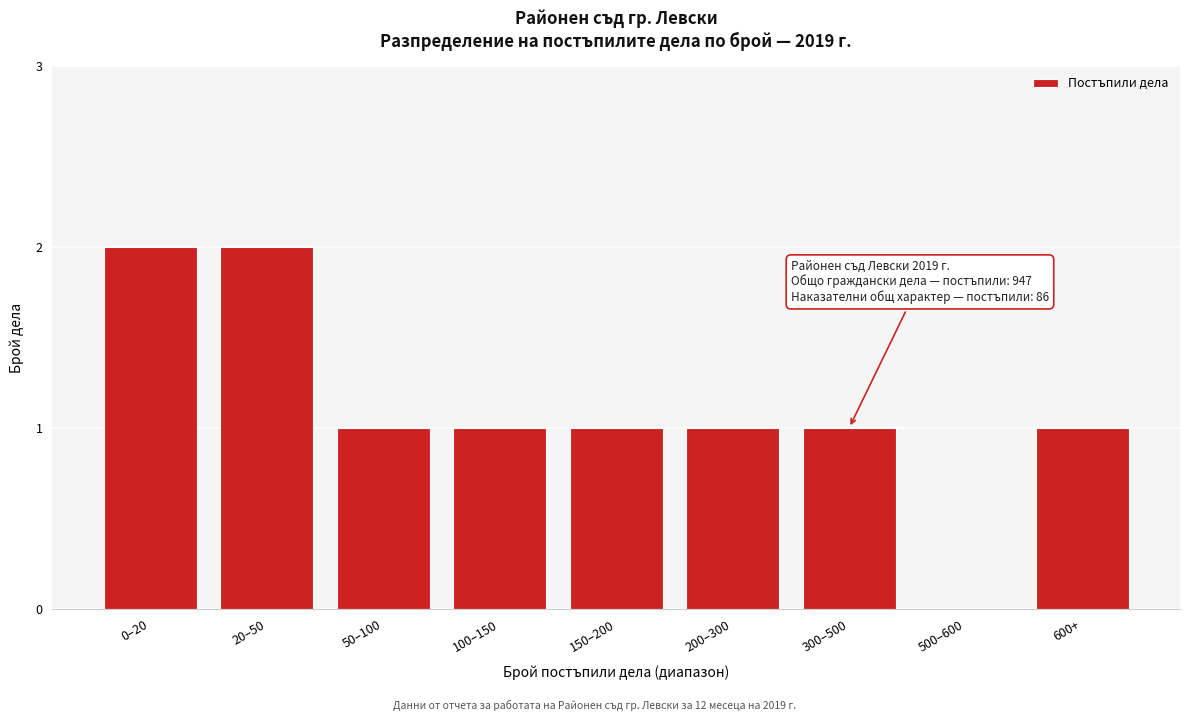

Reading left to right, what are all the values shown in this chart?

0–20=2	20–50=2	50–100=1	100–150=1	150–200=1	200–300=1	300–500=1	500–600=0	600+=1